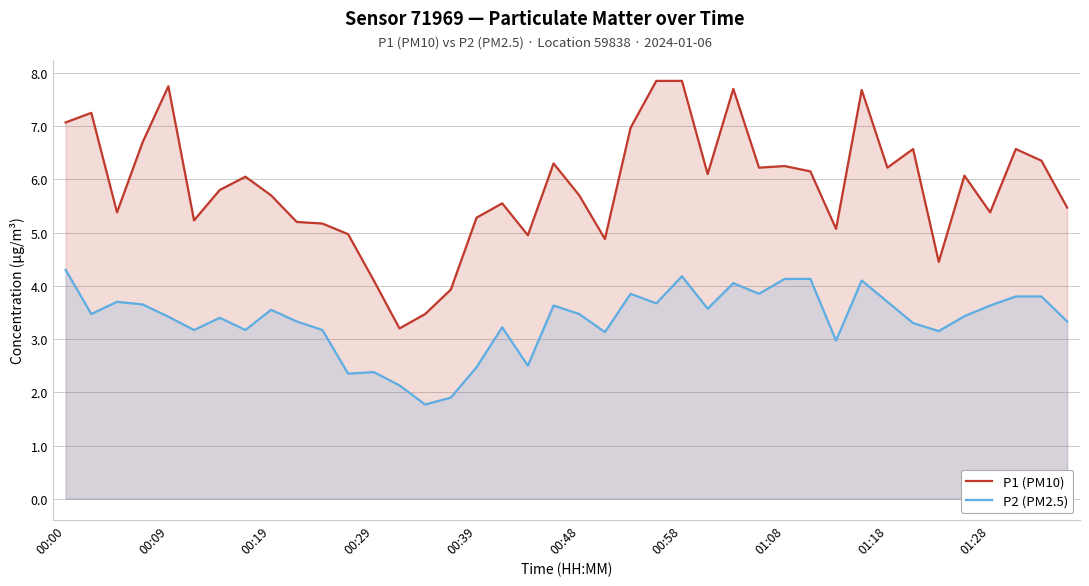

True or false: P2 (PM2.5) and P1 (PM10) cross at least once.

False